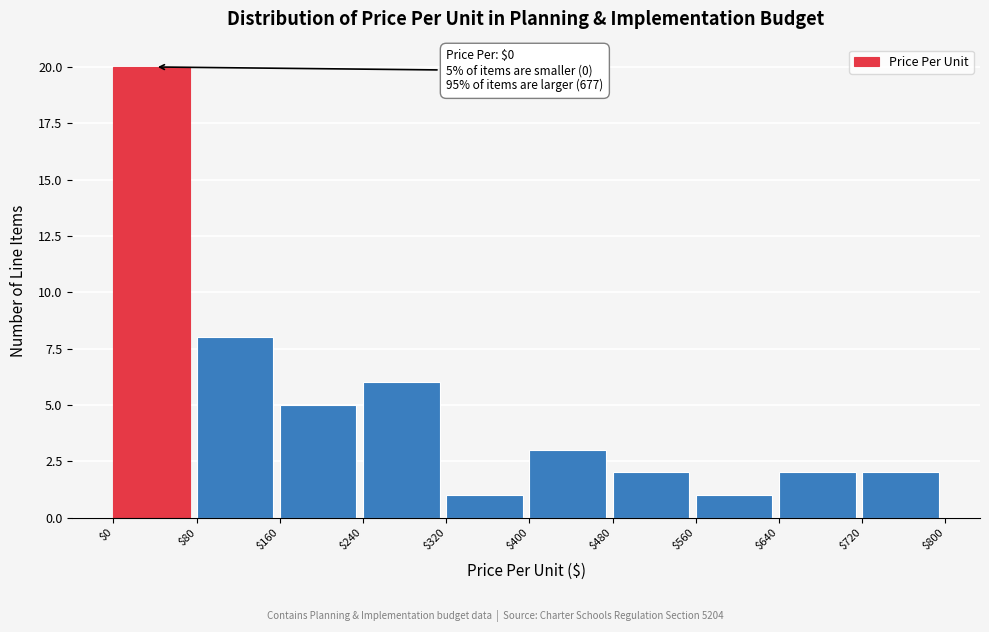

Over which range of the x-axis is the bar tallest?

$0 to $80